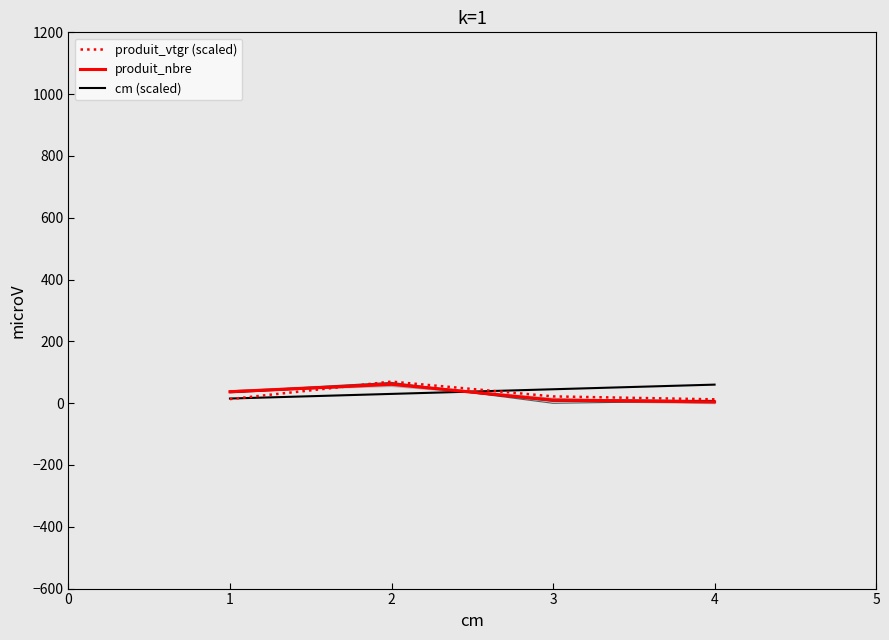

At which label does produit_nbre first exceed 37?

2